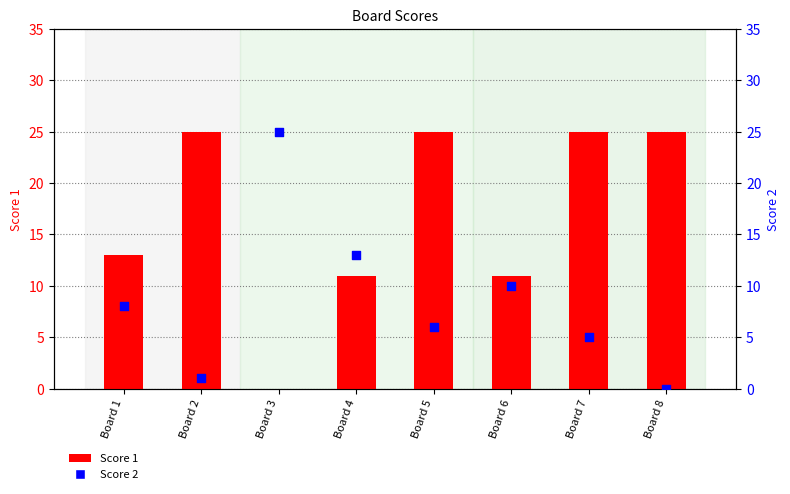

Which series has the largest total across all categories?

Score 1